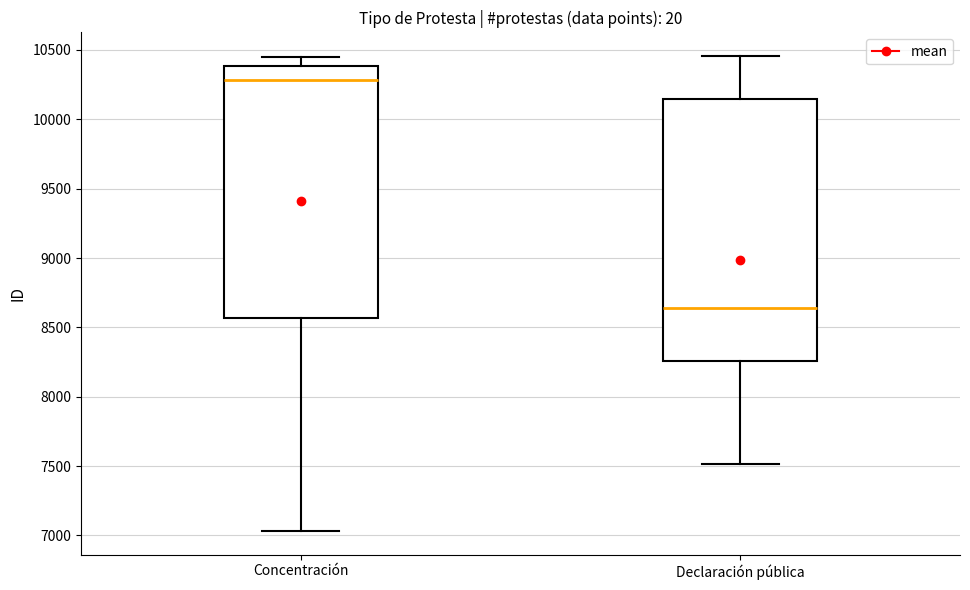

Reading left to right, transcribe this box plot: for each box, give where its median line is, the range the box spans, and where its two whiskers end, as read against the y-axis. The values are not printed on the chart, so give them approximately, as read against the axis.

Concentración: median 10300, box 8550 to 10400, whiskers 7050 to 10450
Declaración pública: median 8650, box 8250 to 10150, whiskers 7500 to 10450